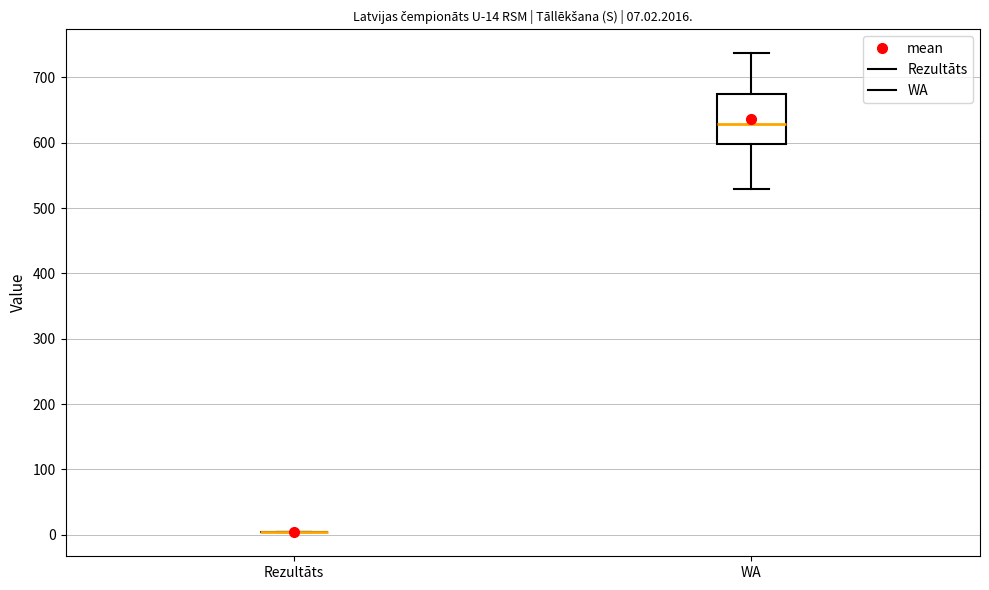

Comparing the boxes themselves (not the whiskers), which one is the tallest?

WA